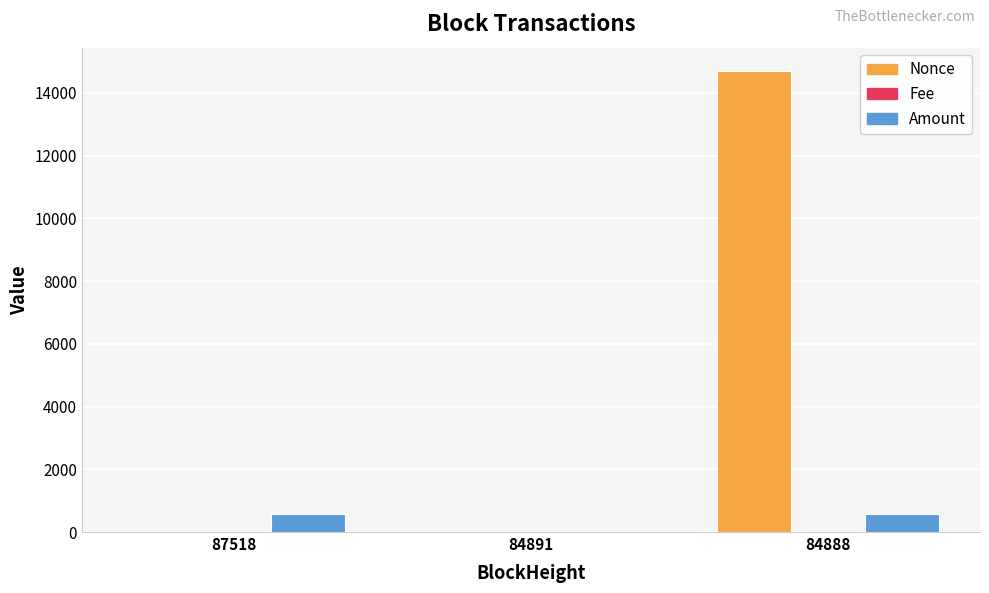

At which category is the sum across all series the highest?

84888